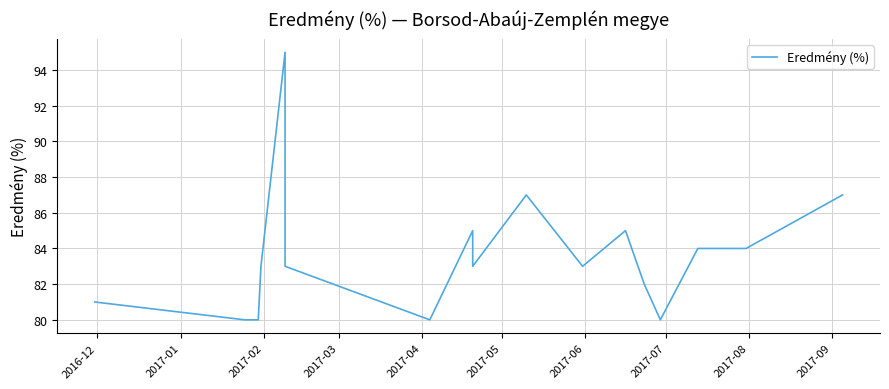

How many interior local peaks (higher than both neighbors) does the data have?

4